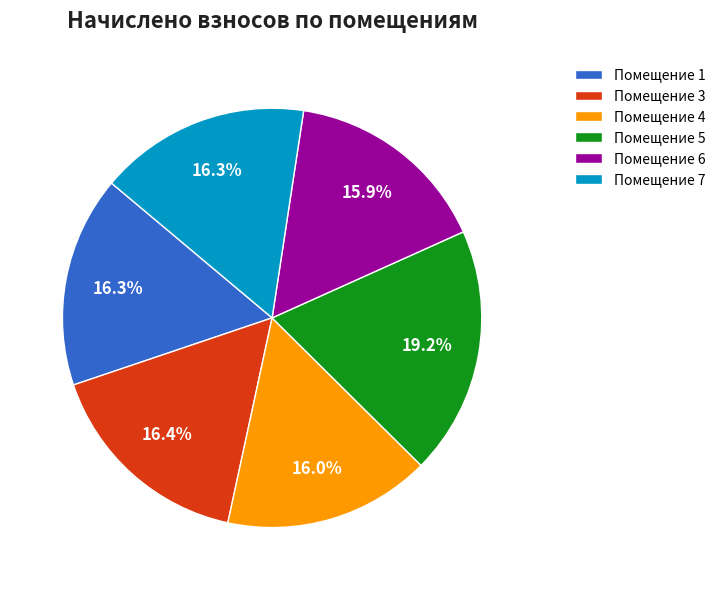

Count the number of slices in the pie.

6